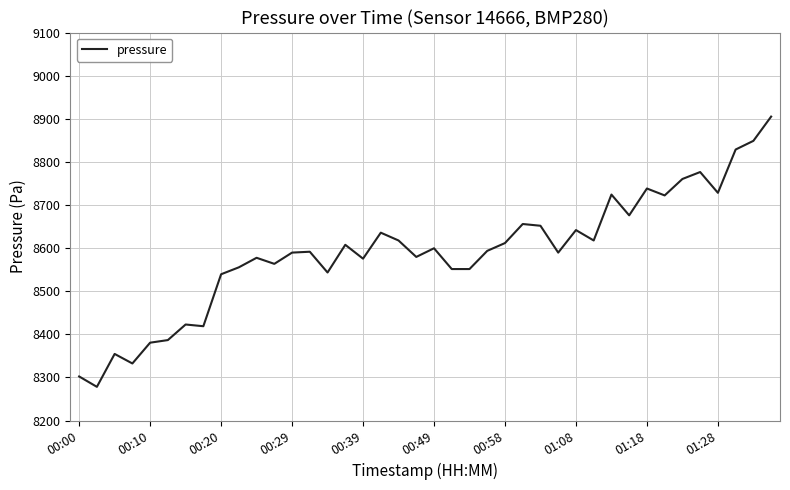

What is the maximum value shown in the chart?

8905.0